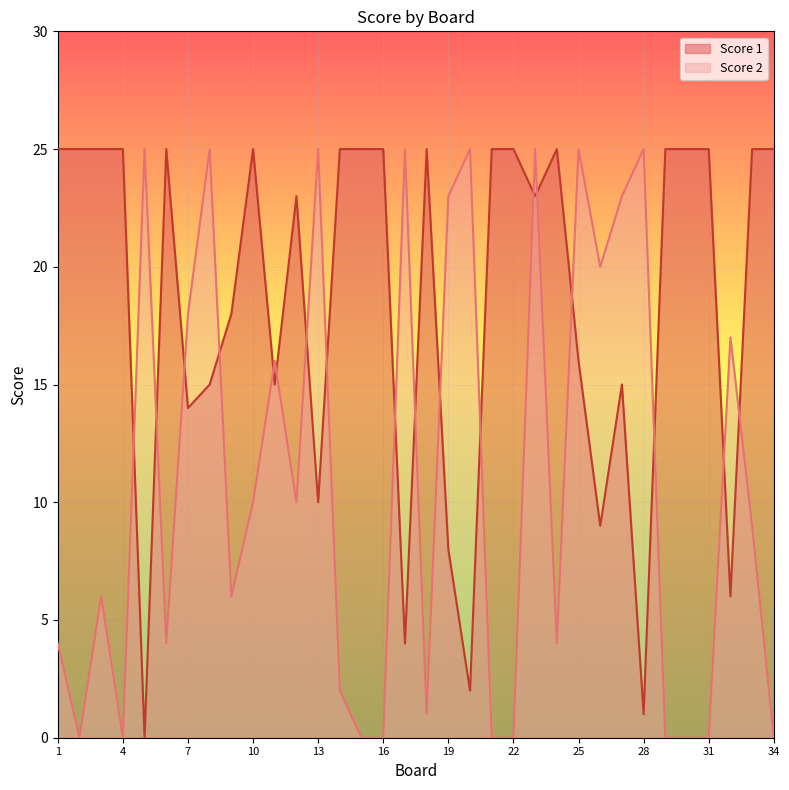

What are all the series names shown in the legend?

Score 1, Score 2